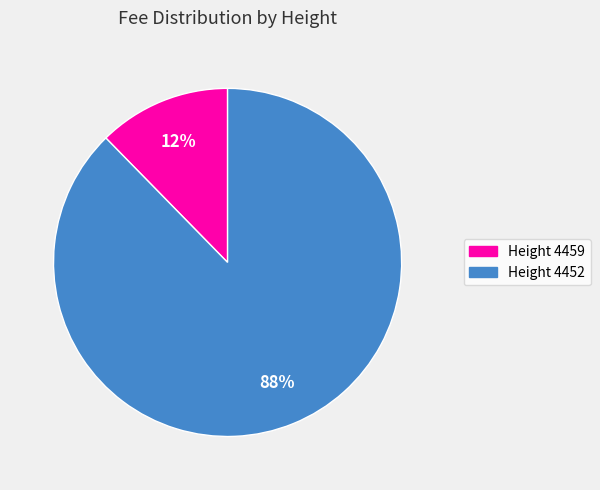

To the nearest percent, what is the average slice percentage?

50%